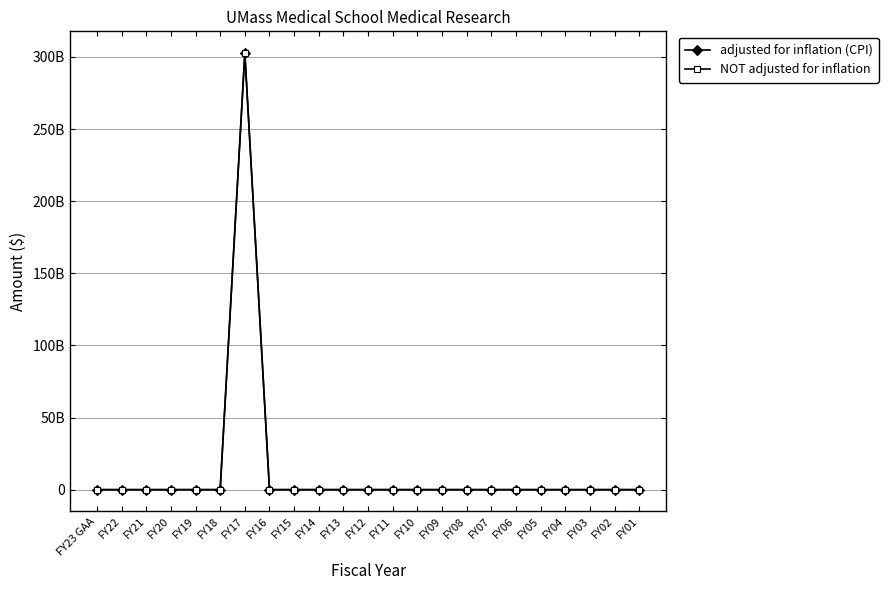

Does the chart have visible grid lines?

Yes